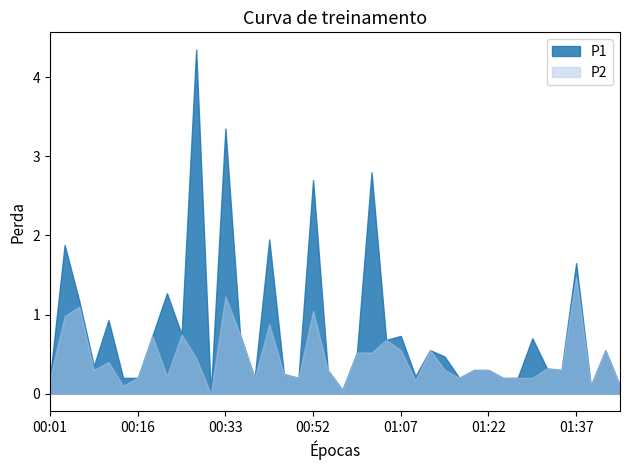

What is the difference between the maximum and second lowest values in the P1 series?

4.3